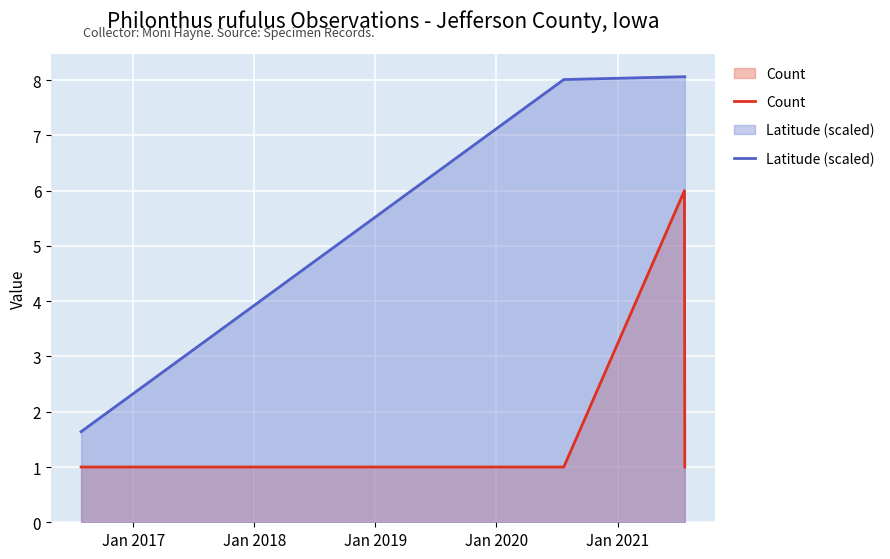

What is the average value of the Latitude (scaled) series?

6.4